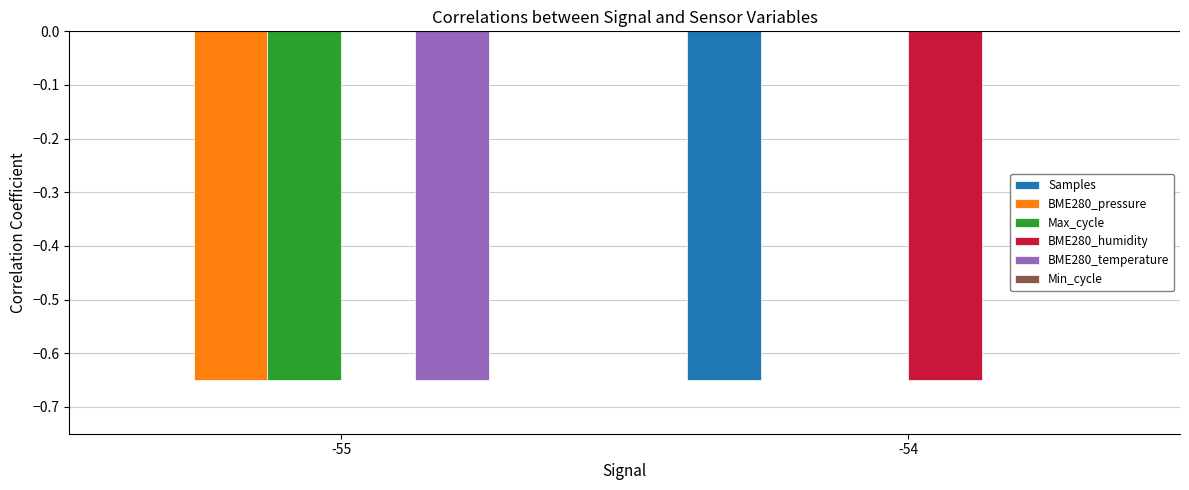

At how many categories does at least one series exceed 0?

2